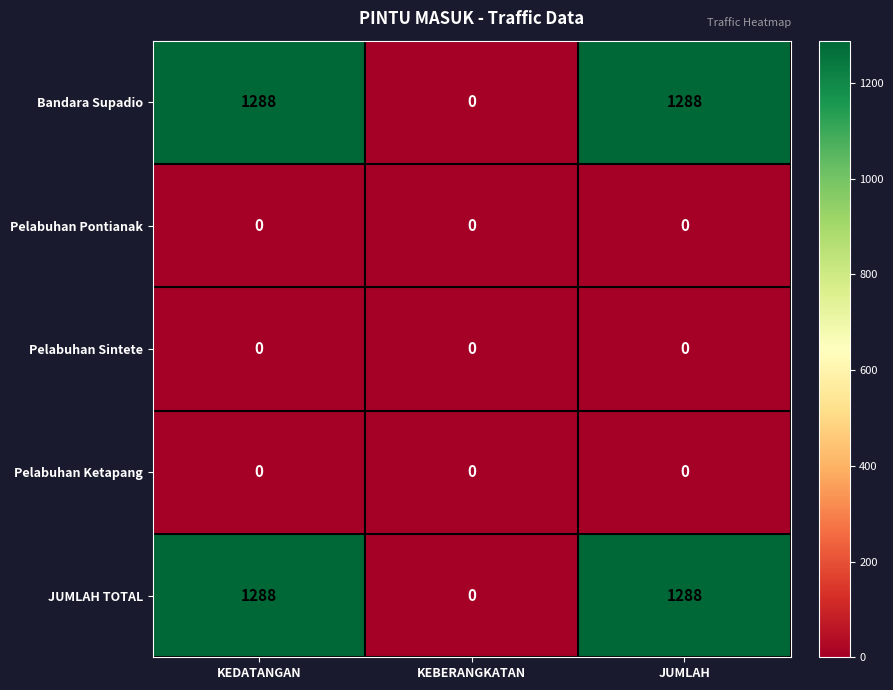

True or false: Pelabuhan Pontianak has a value of 0 at JUMLAH.

True